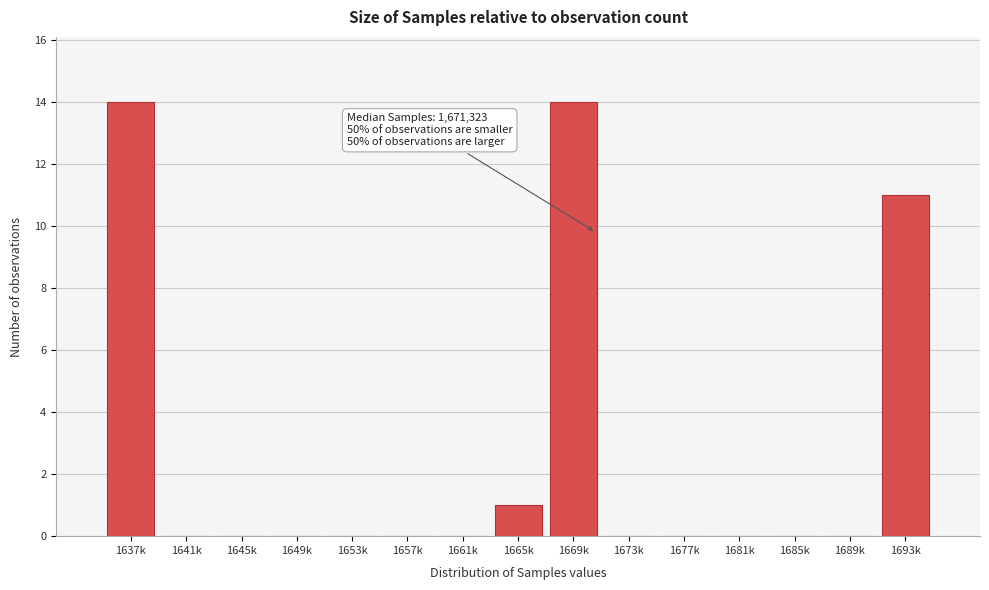

Reading right to left, extract all data points from this chart.

1693k=11	1689k=0	1685k=0	1681k=0	1677k=0	1673k=0	1669k=14	1665k=1	1661k=0	1657k=0	1653k=0	1649k=0	1645k=0	1641k=0	1637k=14